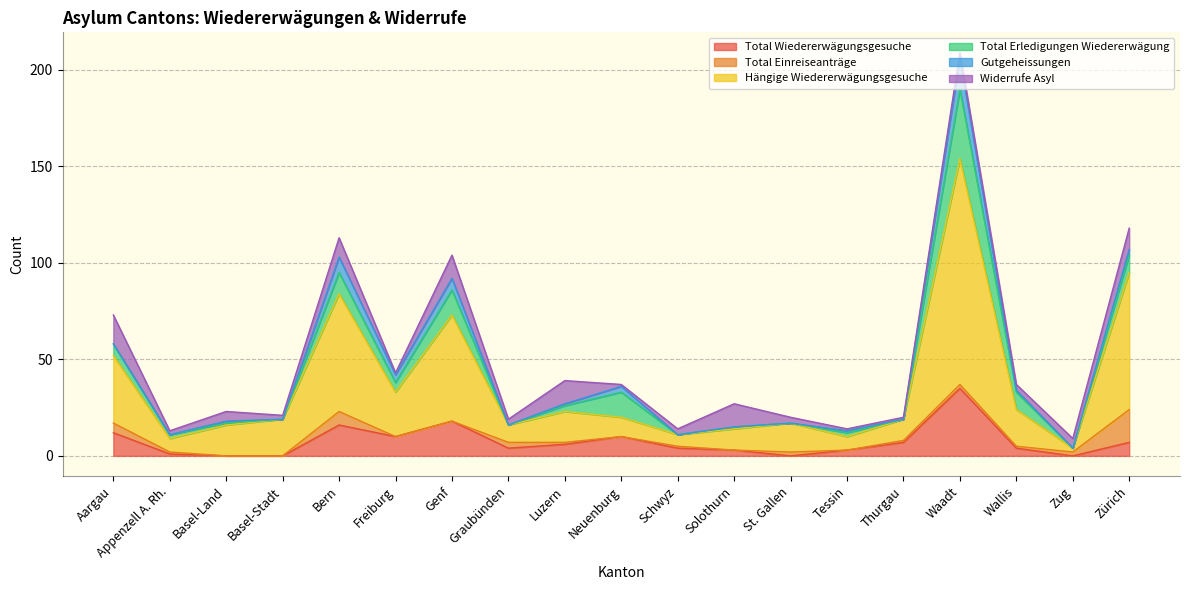

What is the difference between the maximum and minimum values in the Total Erledigungen Wiedererwägung series?

36